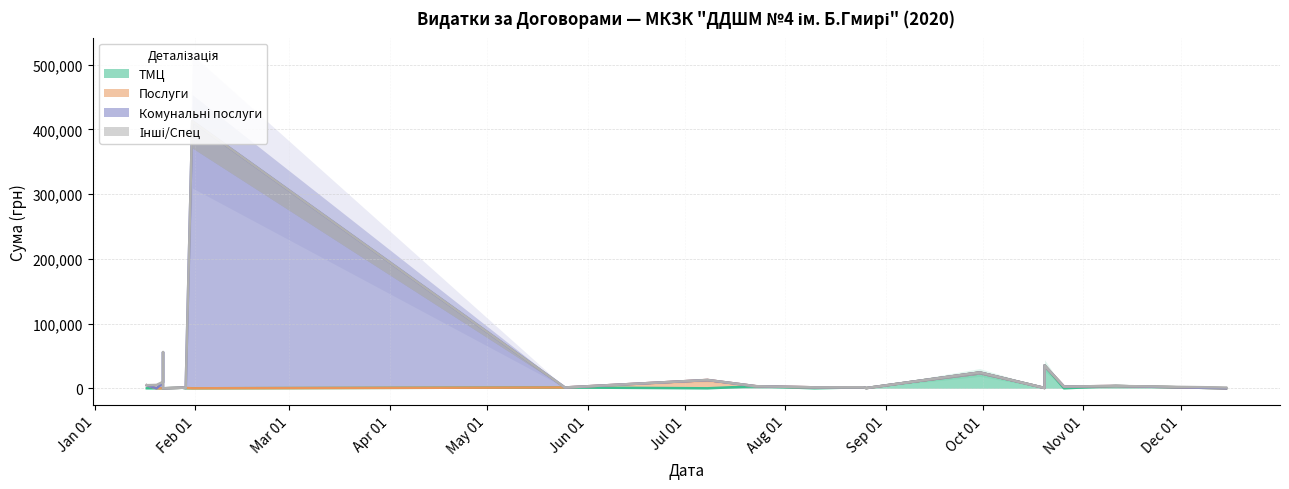

True or false: ТМЦ and Комунальні послуги intersect in this chart.

False